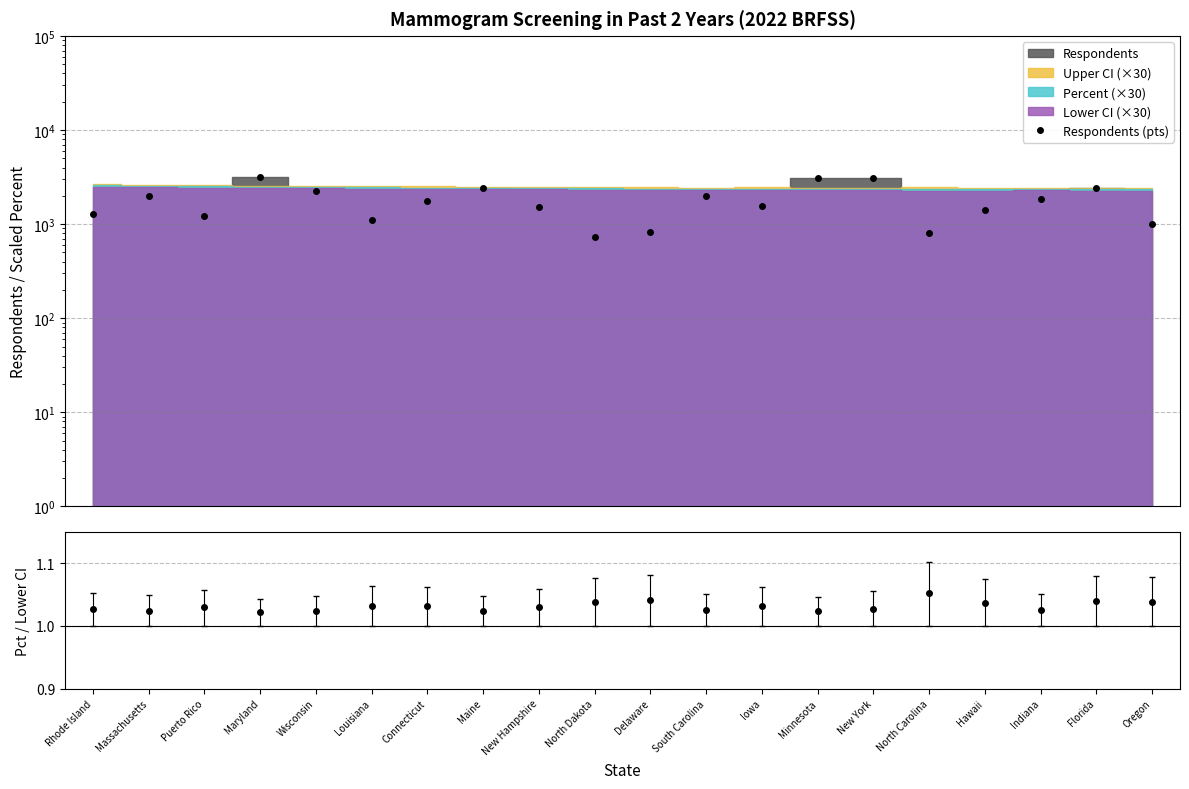

Is it true that Percent / Lower CI equals 0.4 at Connecticut?

False